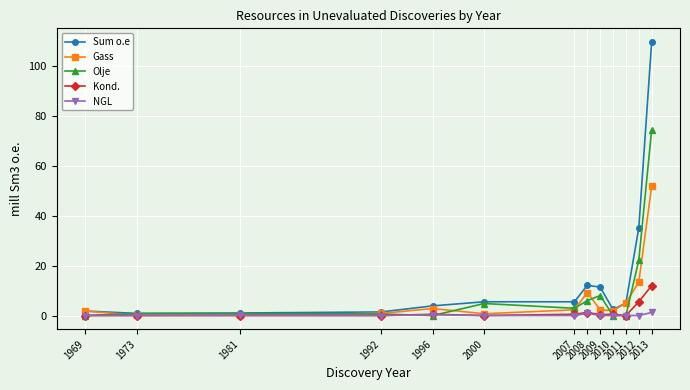

The value of Kond. at 1992 is 8.4. True or false?

False